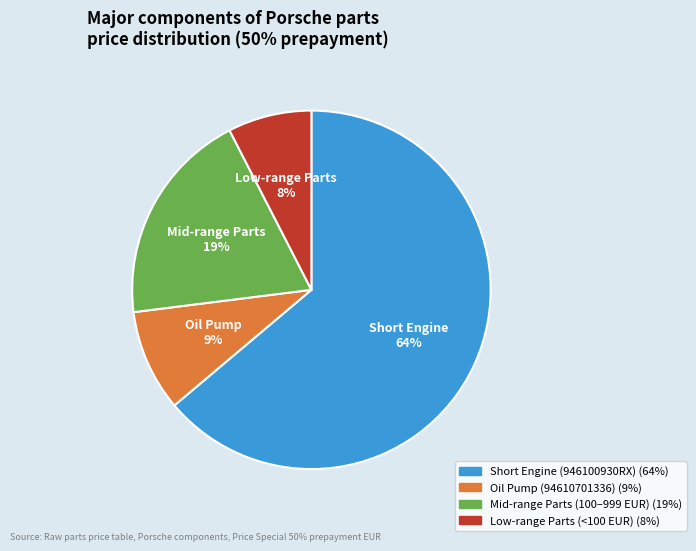

Does any single category account for the majority?

Yes